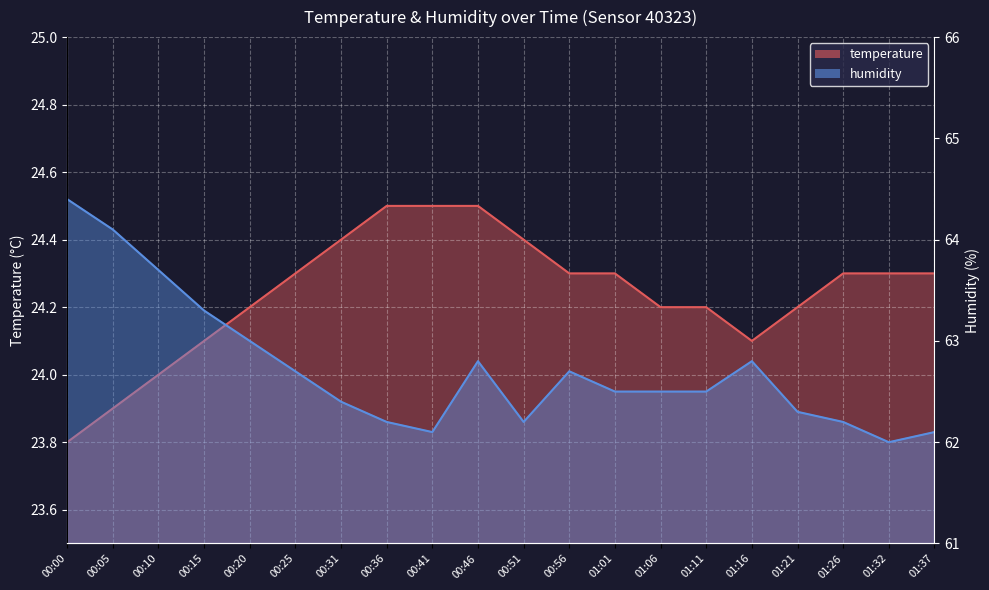

Which series has the largest range (max minus min)?

humidity